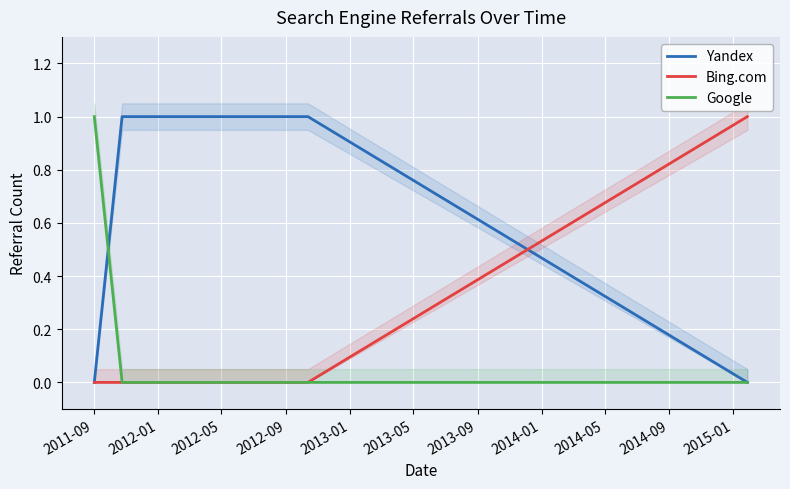

Read the Yandex value at 2013-01.

1